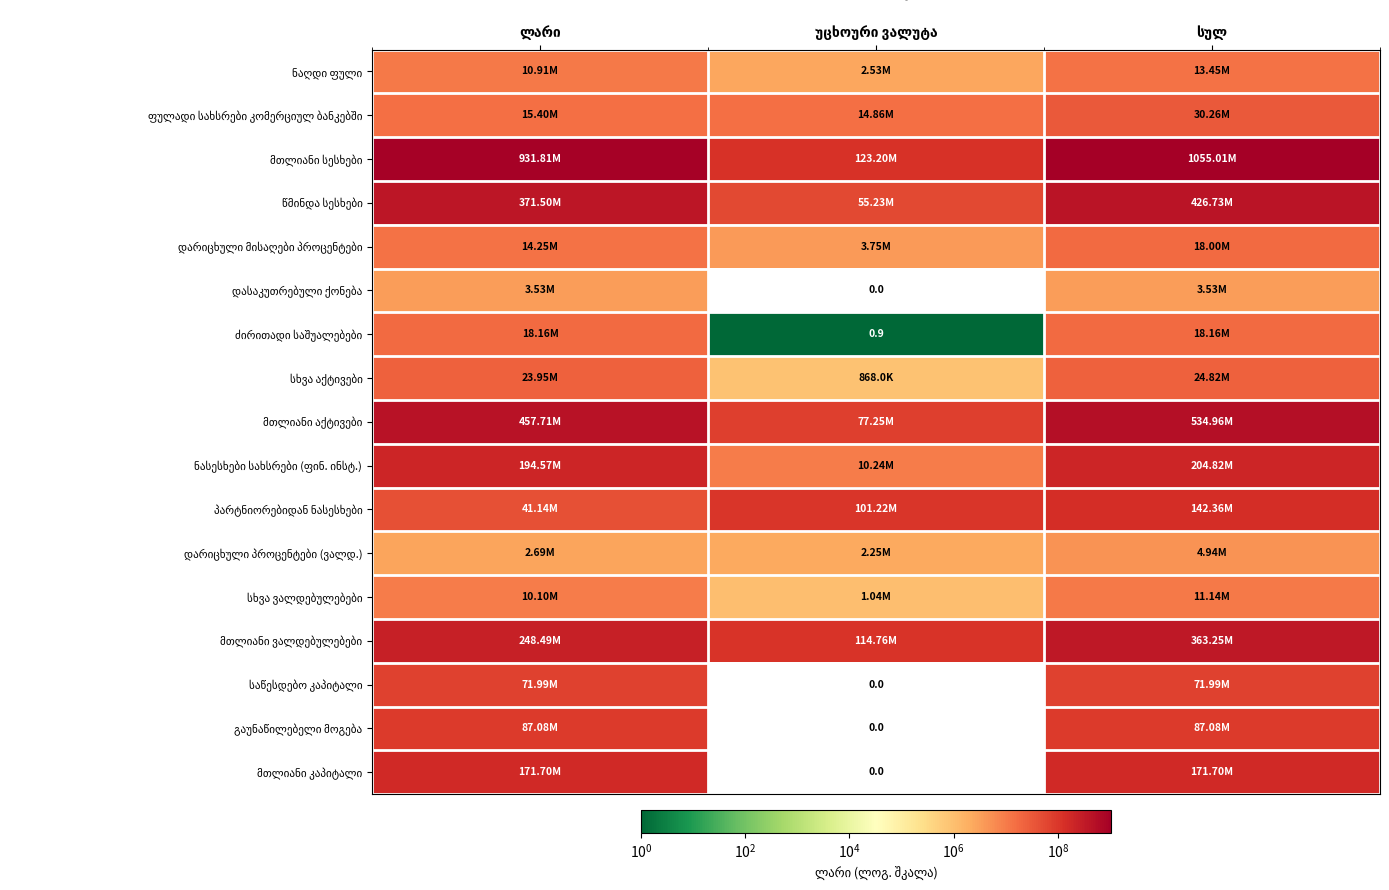

Between უცხოური ვალუტა and სულ, which is larger?

სულ